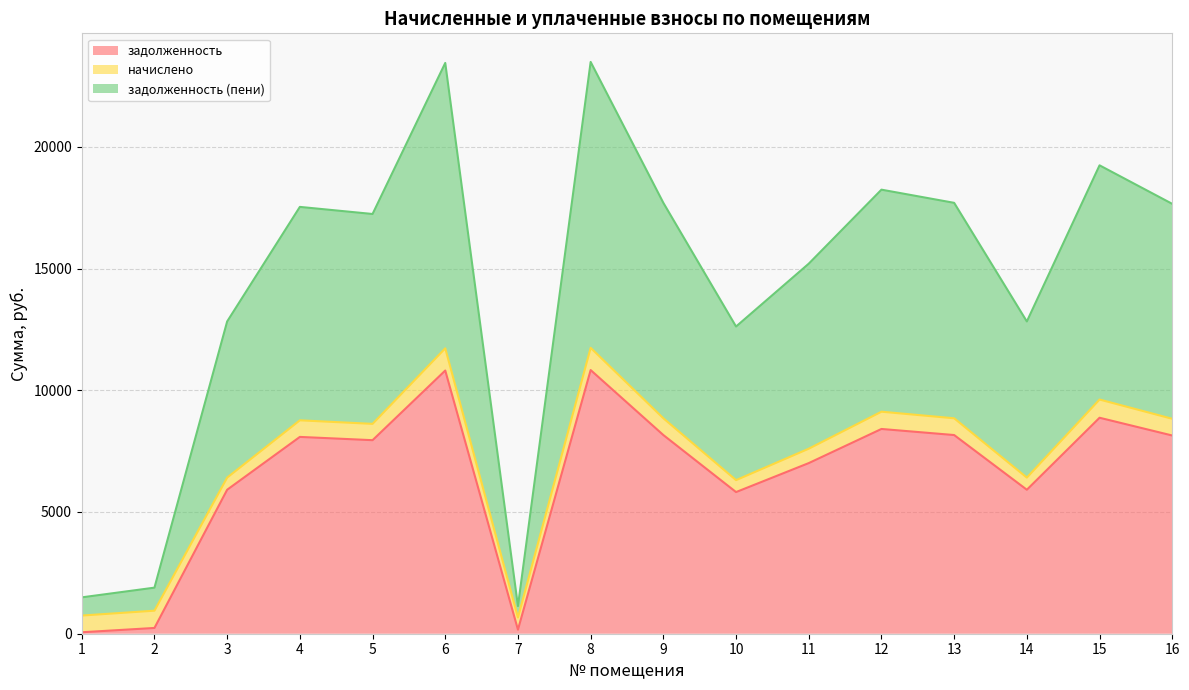

Is it true that задолженность equals 1994.6 at 15?

False